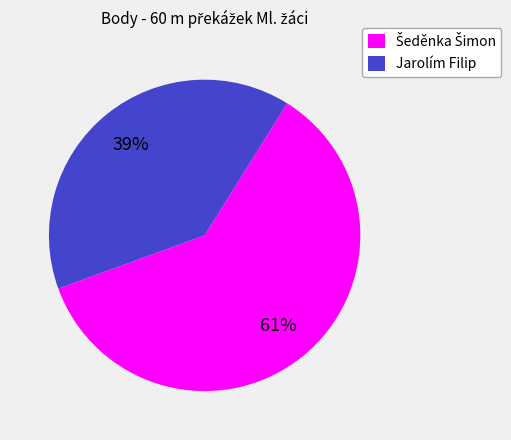

Is there a majority slice in this chart?

Yes